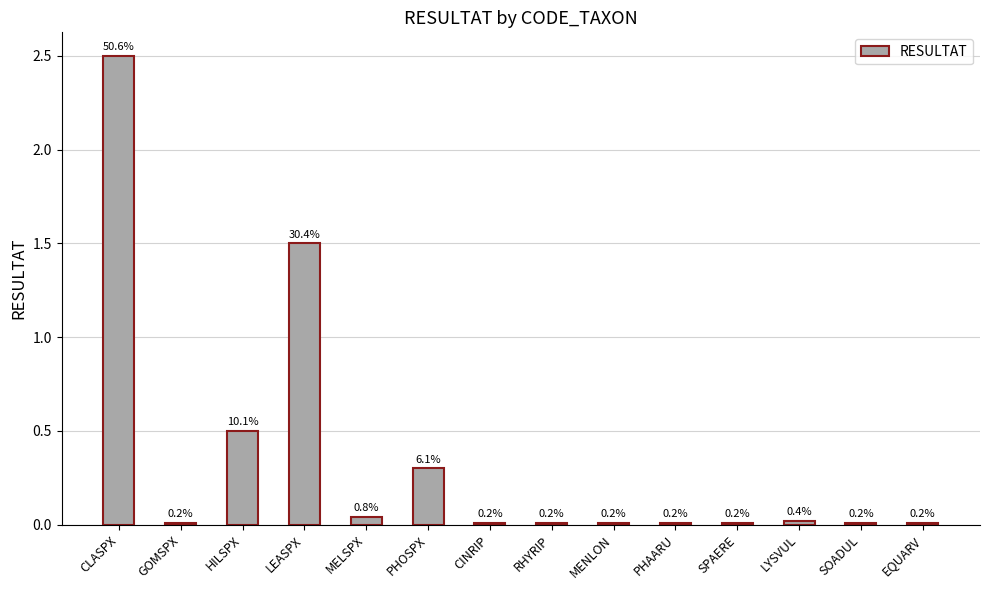

What is the difference between the maximum and second lowest values?

2.5